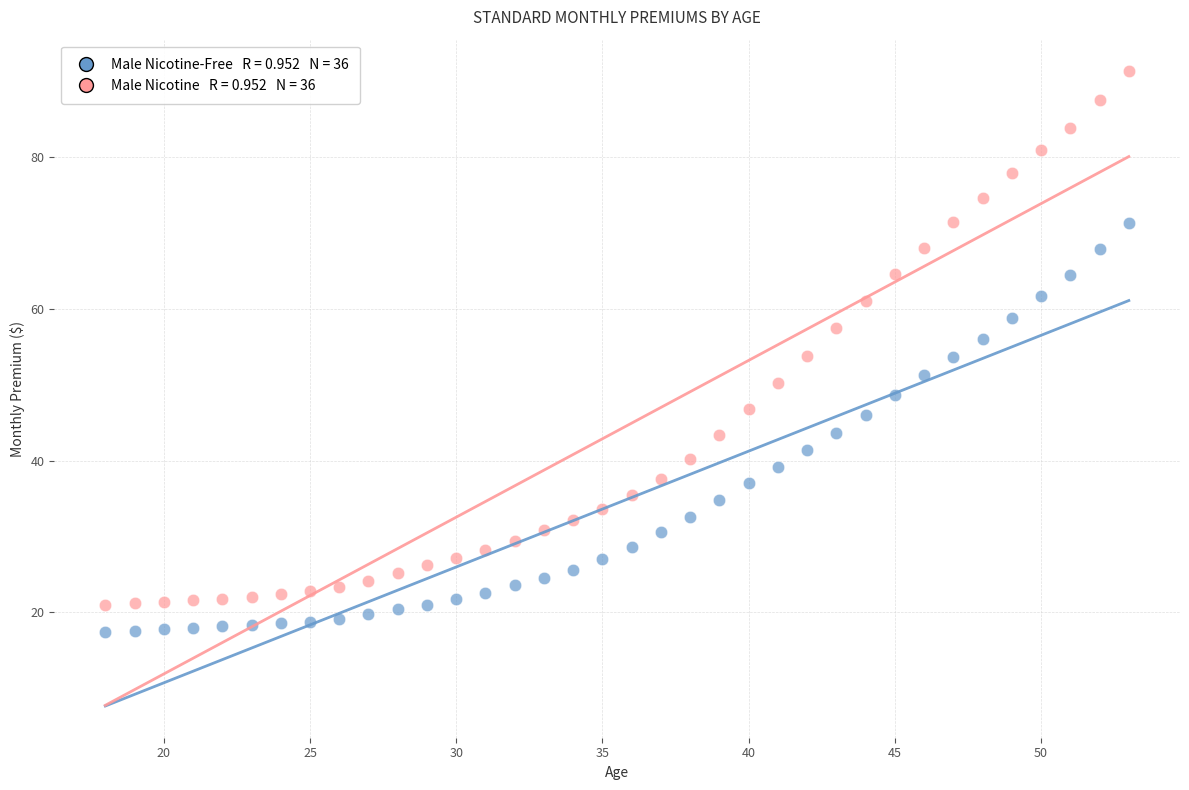

Across all data points, what is the range of X values (max minus min)?

35.0